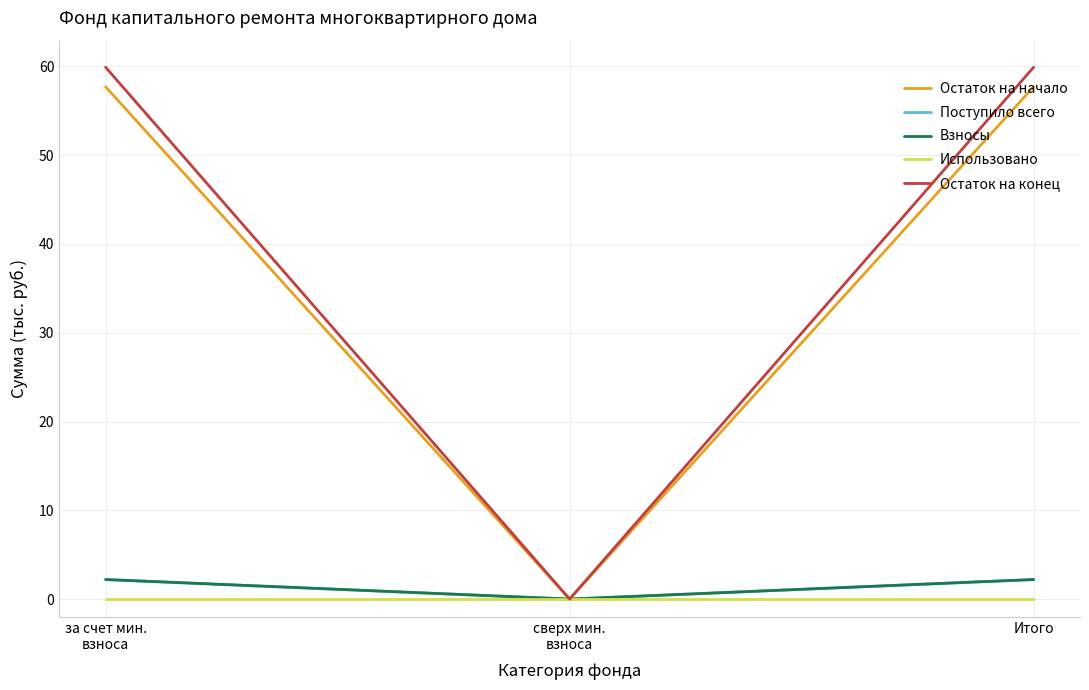

Which has a higher value, Итого or за счет мин.
взноса?

Итого